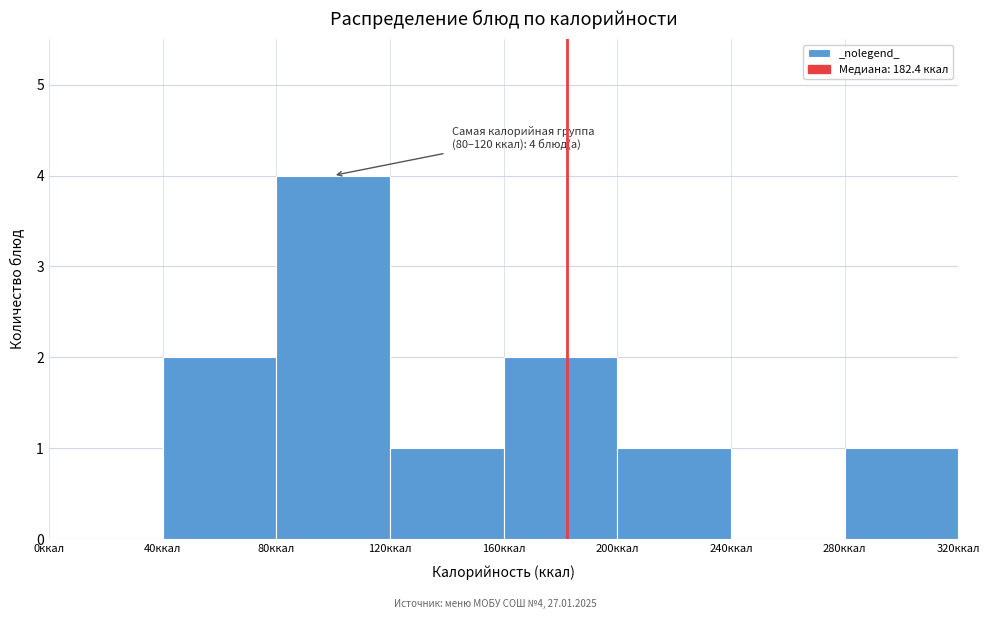

Which range on the x-axis has the tallest bar?

80 to 120